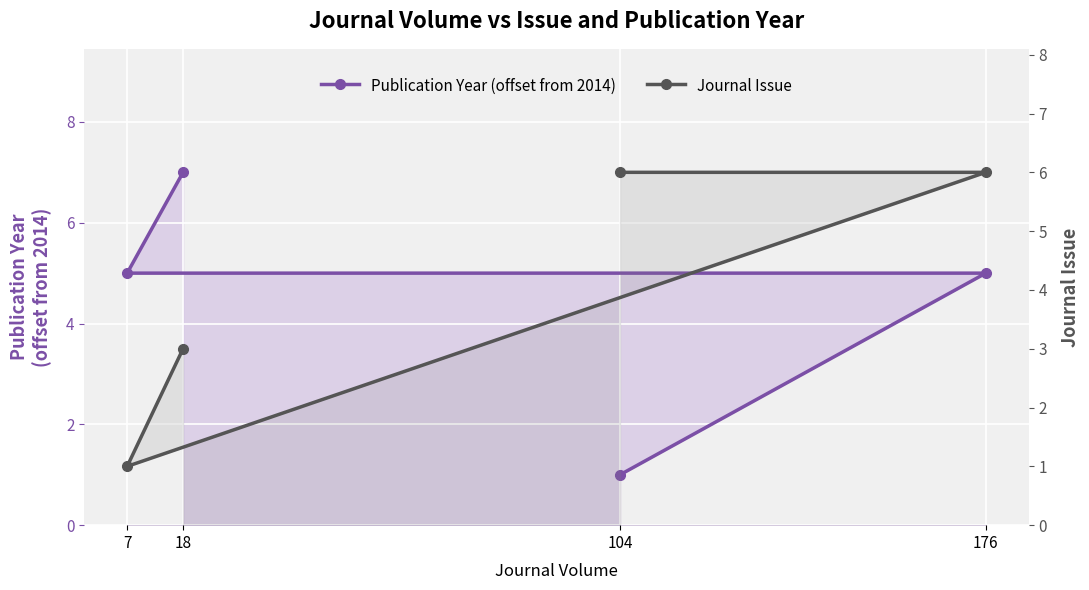

What is the total value across all series at 7?

6